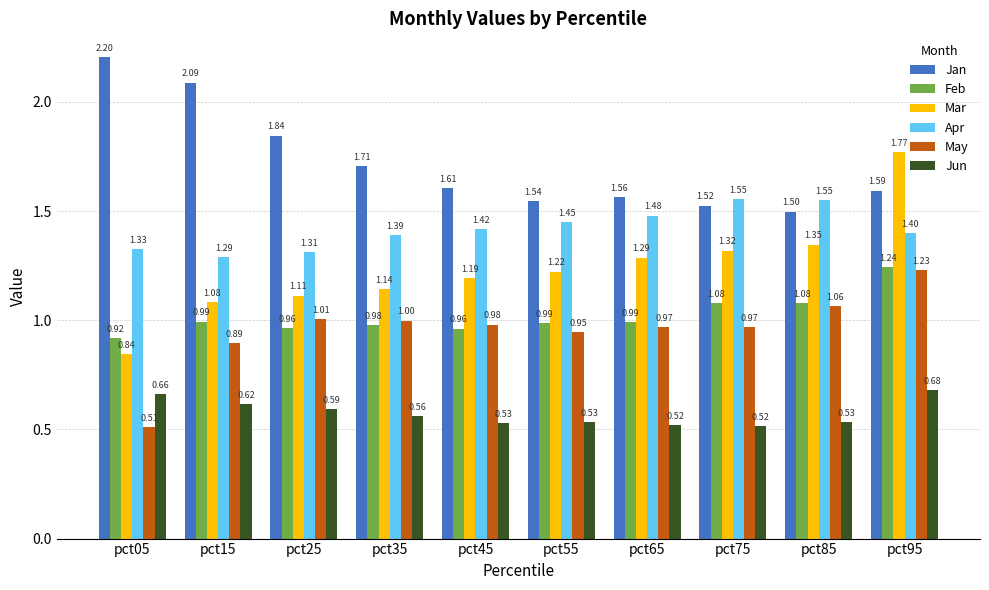

What is the difference between the Jun values at pct15 and pct65?

0.1